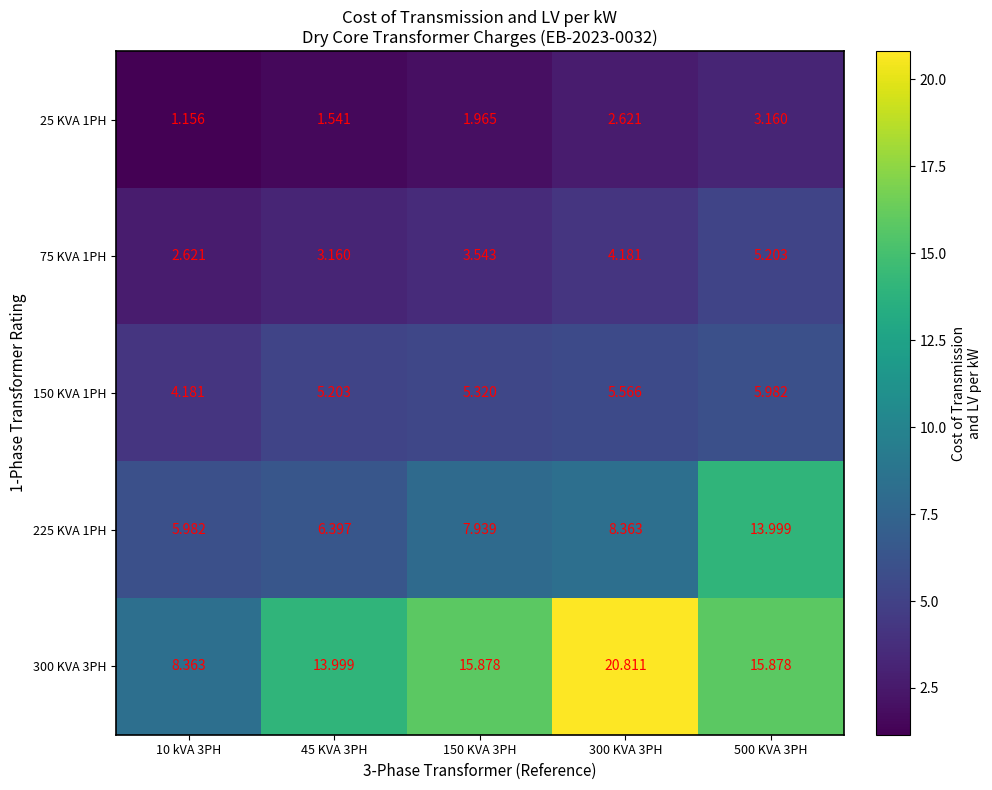

Is the value of 25 KVA 1PH at 150 KVA 3PH greater than the value of 300 KVA 3PH at 150 KVA 3PH?

No